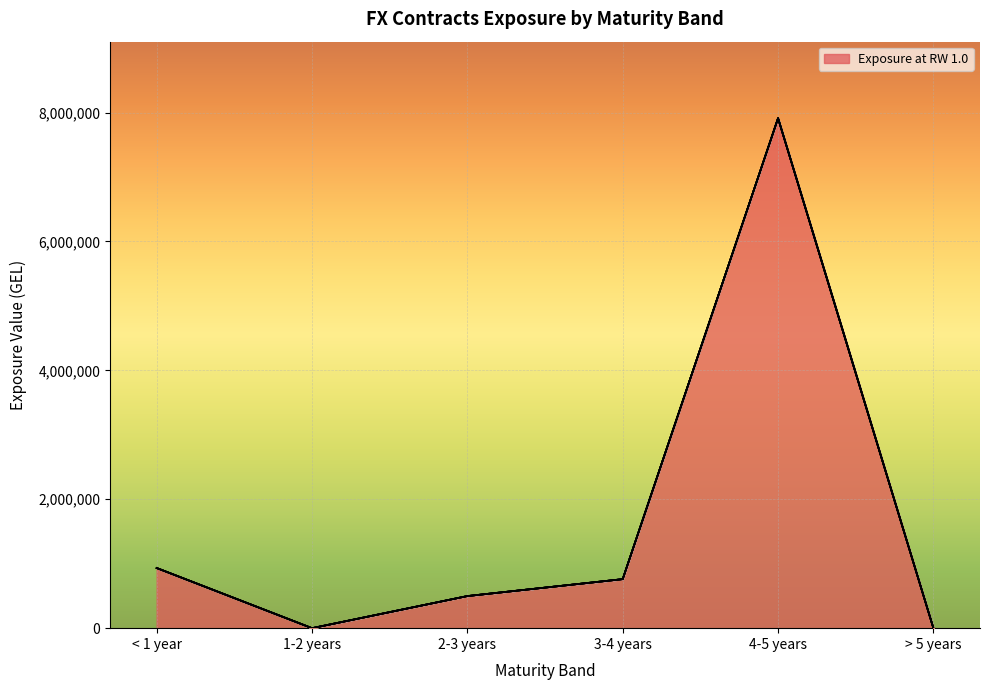

What is the total value across all series at < 1 year?

933580.6